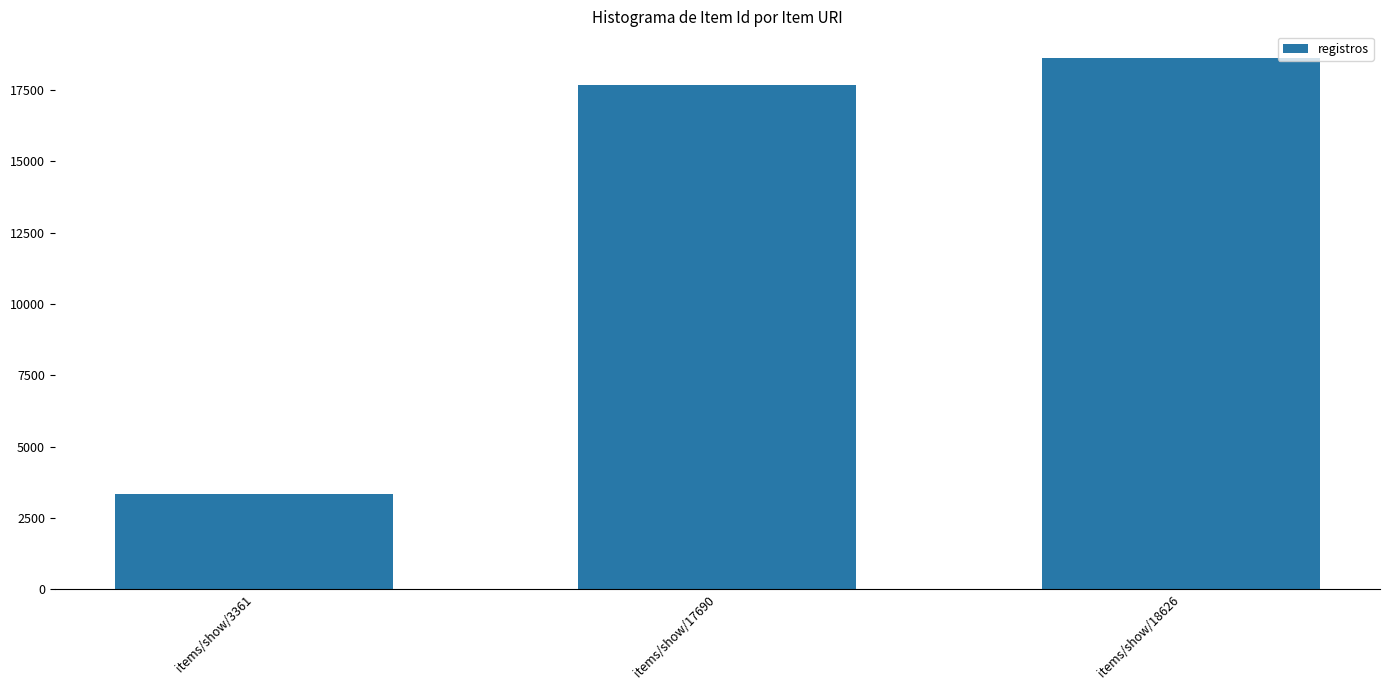

List the labels in order of value, smallest first.

items/show/3361, items/show/17690, items/show/18626